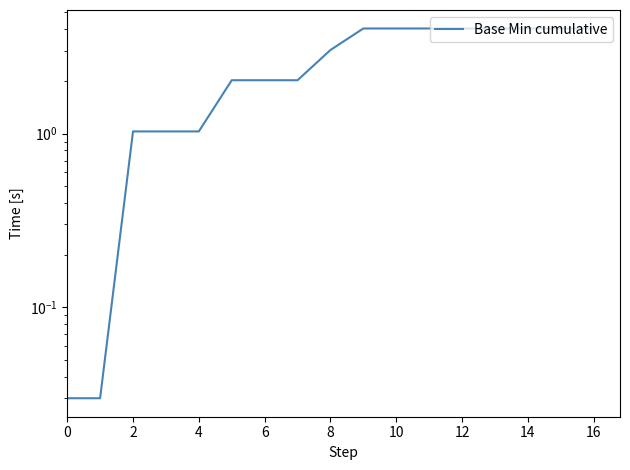

How many data points are less than 3?

8